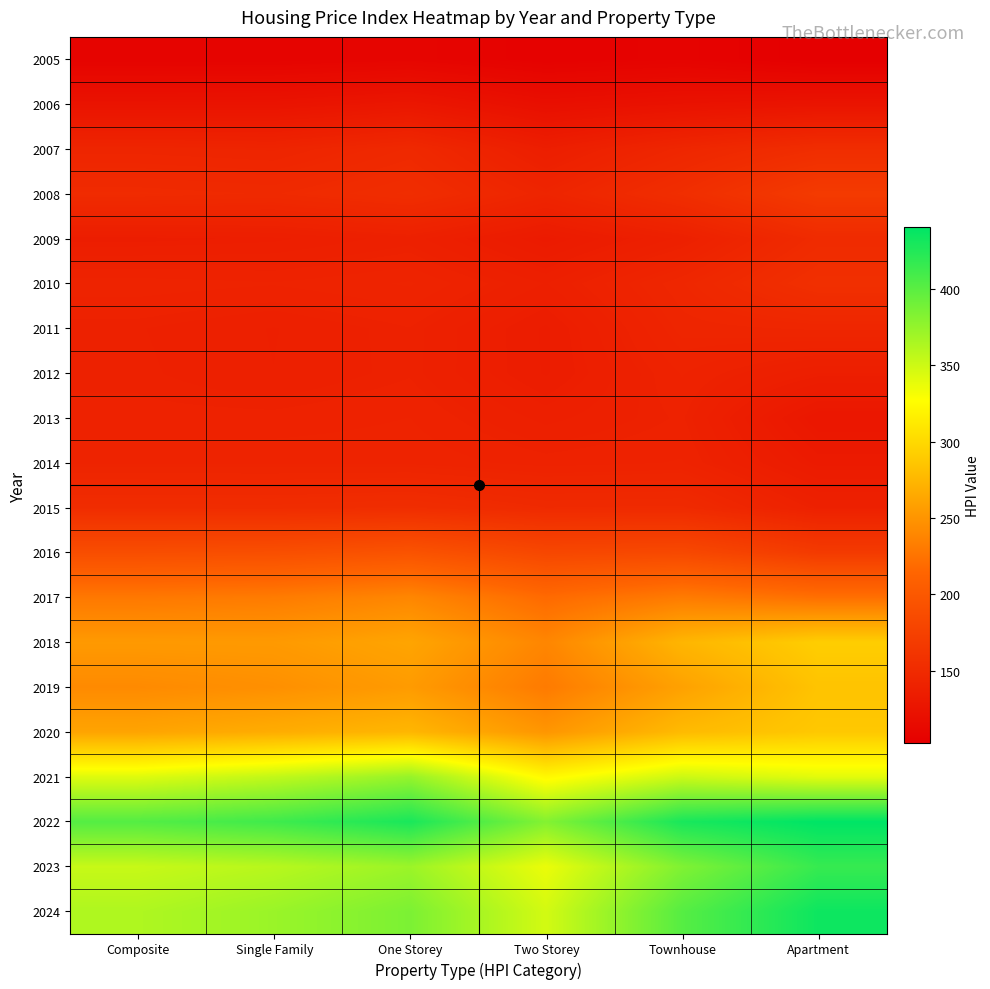

Reading left to right, list all the values displayed in this chart.

2005: Composite=107.5	Single Family=107.8	One Storey=109.5	Two Storey=105.6	Townhouse=107.3	Apartment=102.8
2006: Composite=124.6	Single Family=124.8	One Storey=128.3	Two Storey=120.1	Townhouse=123.4	Apartment=125.6
2007: Composite=144.3	Single Family=143.4	One Storey=148.5	Two Storey=136.6	Townhouse=145.7	Apartment=153.2
2008: Composite=150.5	Single Family=149.4	One Storey=153.3	Two Storey=143.8	Townhouse=153.9	Apartment=167.8
2009: Composite=135.9	Single Family=136.7	One Storey=139.1	Two Storey=132.6	Townhouse=138.8	Apartment=150.6
2010: Composite=142.5	Single Family=141.8	One Storey=143.2	Two Storey=138.3	Townhouse=146.1	Apartment=155.7
2011: Composite=139.8	Single Family=138.3	One Storey=140.3	Two Storey=134.8	Townhouse=144.2	Apartment=145.3
2012: Composite=140.0	Single Family=138.4	One Storey=140.2	Two Storey=134.9	Townhouse=141.8	Apartment=137.0
2013: Composite=140.8	Single Family=140.8	One Storey=141.7	Two Storey=137.9	Townhouse=140.6	Apartment=128.6
2014: Composite=142.7	Single Family=142.7	One Storey=142.7	Two Storey=141.0	Townhouse=141.8	Apartment=132.6
2015: Composite=152.4	Single Family=152.2	One Storey=153.4	Two Storey=149.6	Townhouse=150.0	Apartment=139.6
2016: Composite=188.9	Single Family=190.1	One Storey=195.0	Two Storey=181.5	Townhouse=183.5	Apartment=167.8
2017: Composite=229.1	Single Family=231.5	One Storey=239.6	Two Storey=218.7	Townhouse=231.5	Apartment=222.8
2018: Composite=253.5	Single Family=253.7	One Storey=261.7	Two Storey=239.1	Townhouse=274.1	Apartment=291.8
2019: Composite=242.1	Single Family=246.3	One Storey=254.6	Two Storey=230.8	Townhouse=259.2	Apartment=284.3
2020: Composite=261.3	Single Family=267.5	One Storey=274.7	Two Storey=250.7	Townhouse=277.6	Apartment=287.7
2021: Composite=342.0	Single Family=354.9	One Storey=373.7	Two Storey=323.2	Townhouse=350.2	Apartment=340.3
2022: Composite=402.8	Single Family=412.0	One Storey=428.6	Two Storey=382.1	Townhouse=429.0	Apartment=440.2
2023: Composite=352.3	Single Family=359.0	One Storey=371.4	Two Storey=336.4	Townhouse=383.5	Apartment=415.8
2024: Composite=362.7	Single Family=372.0	One Storey=385.3	Two Storey=347.2	Townhouse=401.8	Apartment=433.9